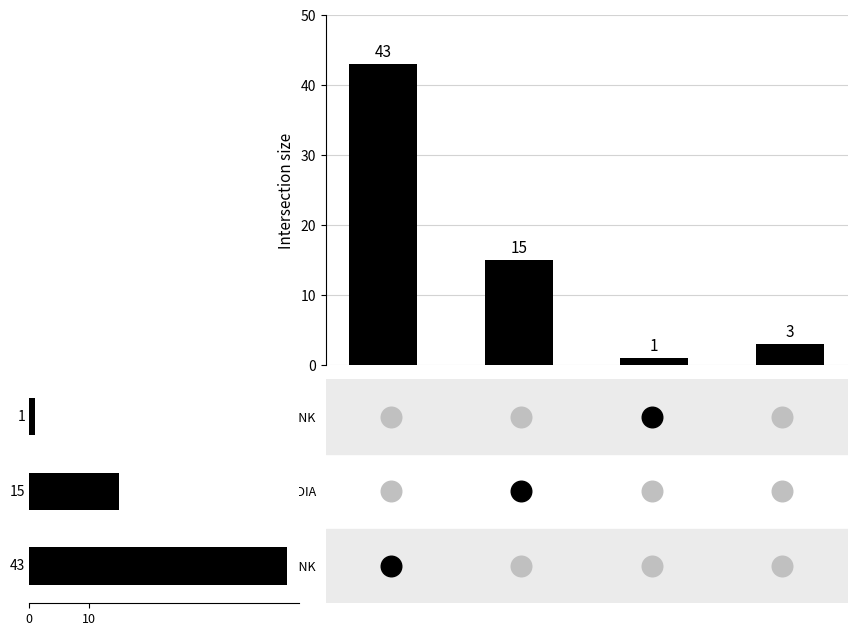

Which has a higher value, STATE BANK OF INDIA or AXIS BANK?

STATE BANK OF INDIA